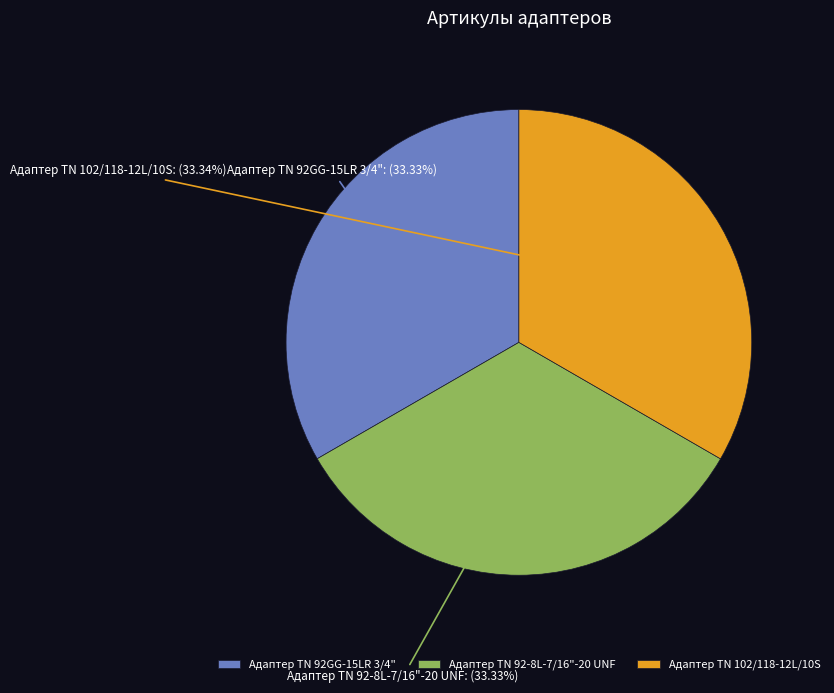

To the nearest percent, what is the average slice percentage?

33%